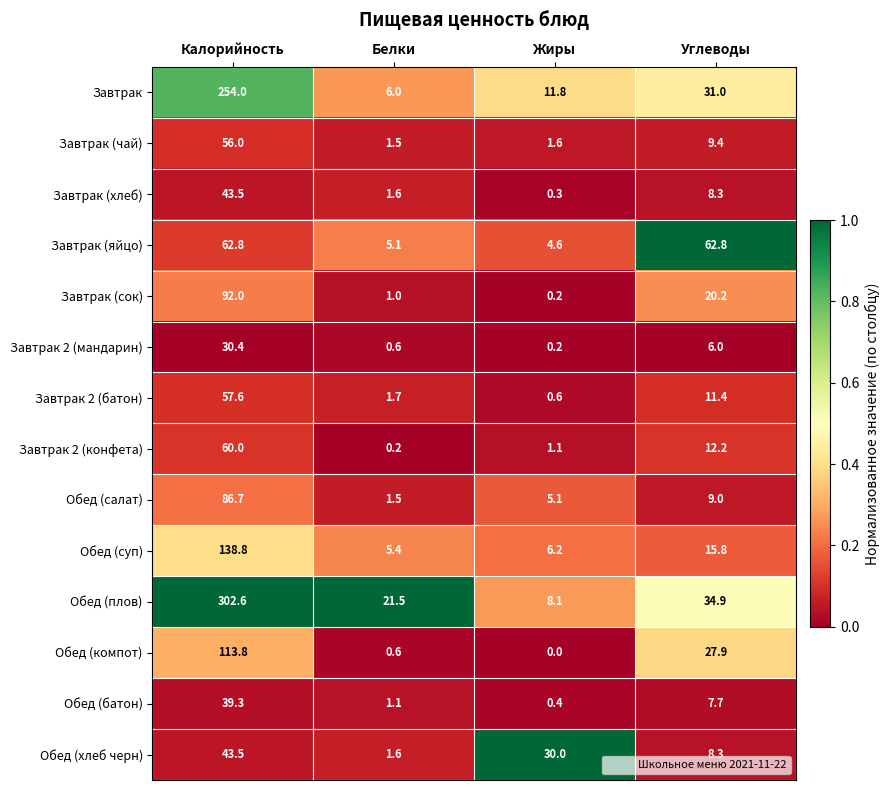

Which series changed the most between Жиры and Углеводы?

Завтрак (яйцо)